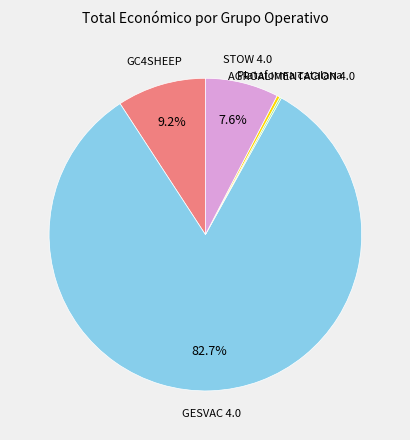

What is the ratio of the value at GESVAC 4.0 to the value at STOW 4.0?

10.9